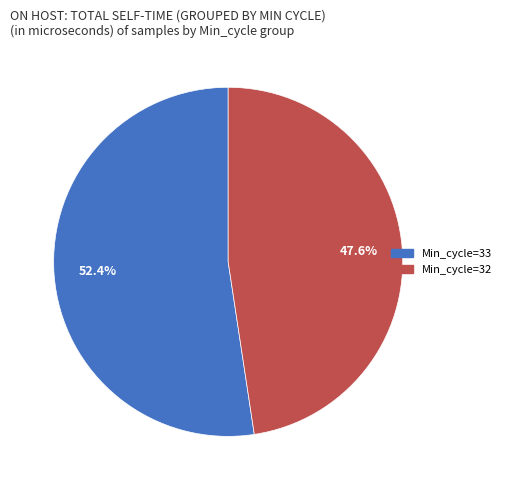

Rank the categories by value from highest to lowest.

Min_cycle=33, Min_cycle=32